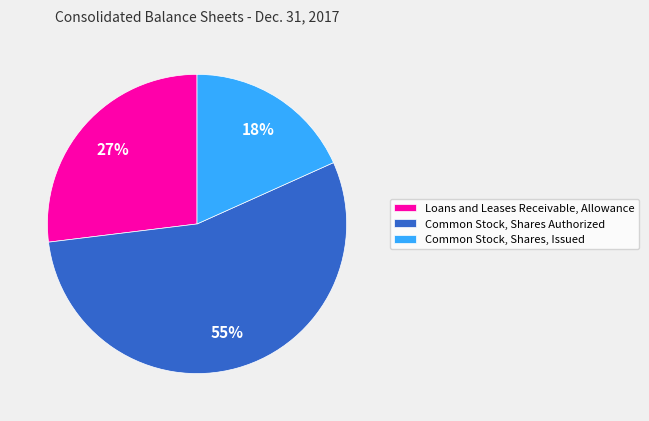

Is there any slice that represents more than half of the pie?

Yes